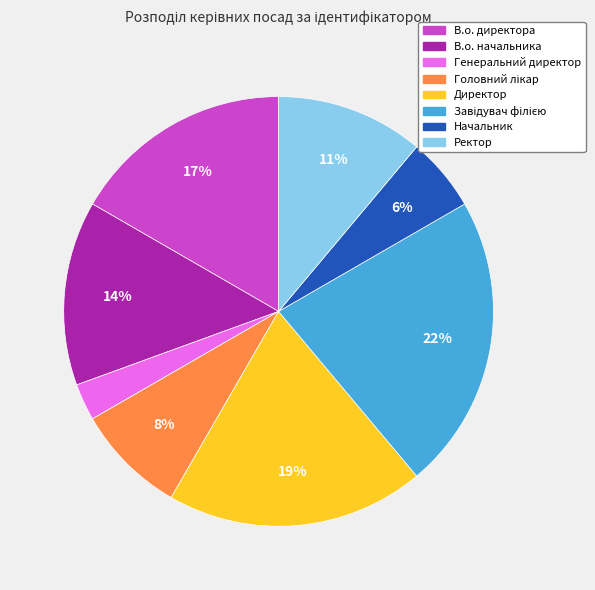

Between В.о. директора and Директор, which is larger?

Директор